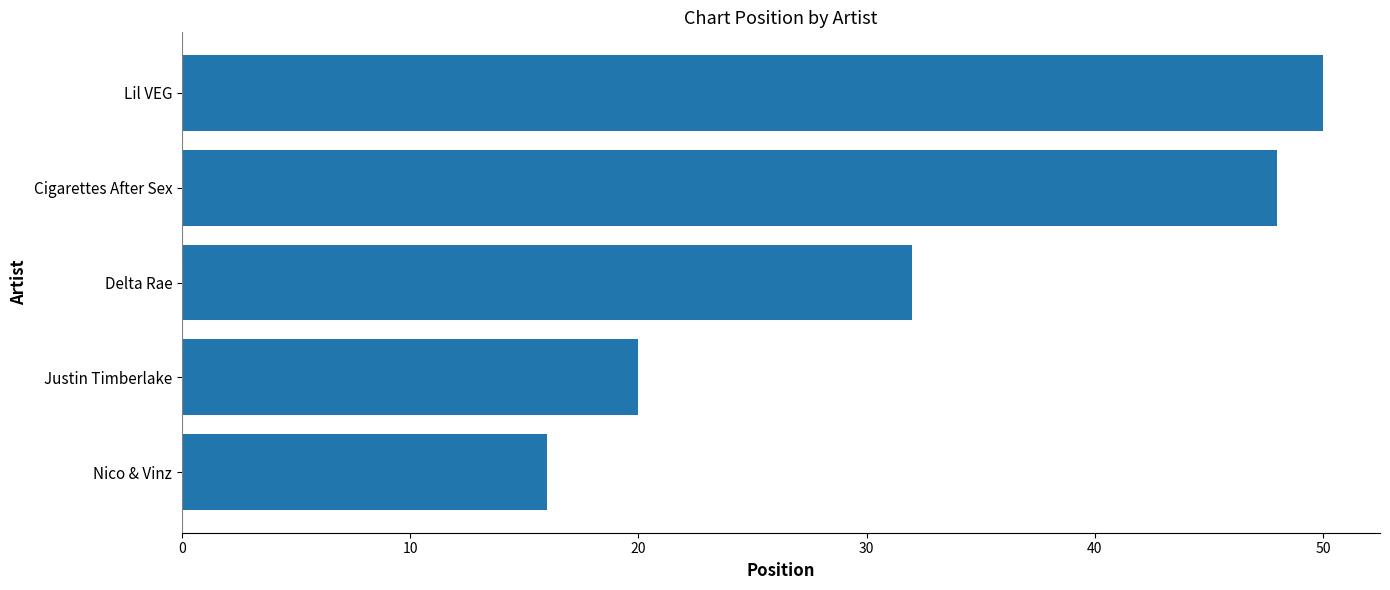

Between Delta Rae and Justin Timberlake, which is larger?

Delta Rae